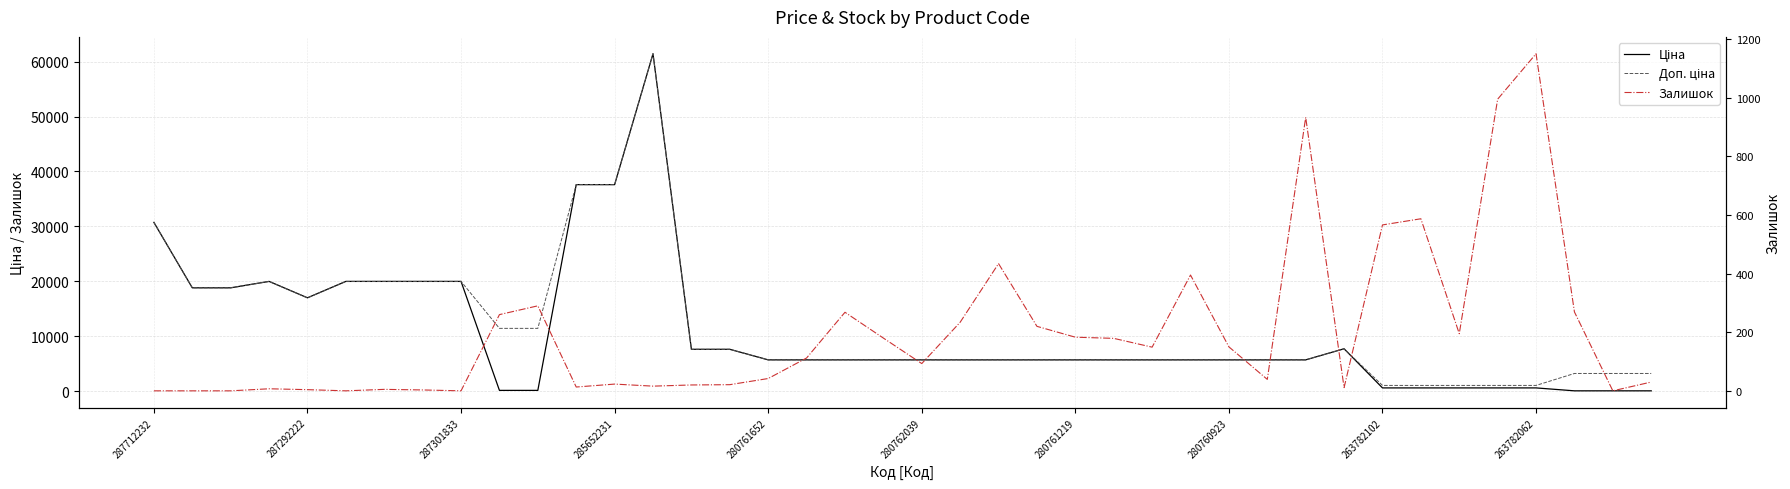

What is the approximate value of Залишок at 11?

13.0